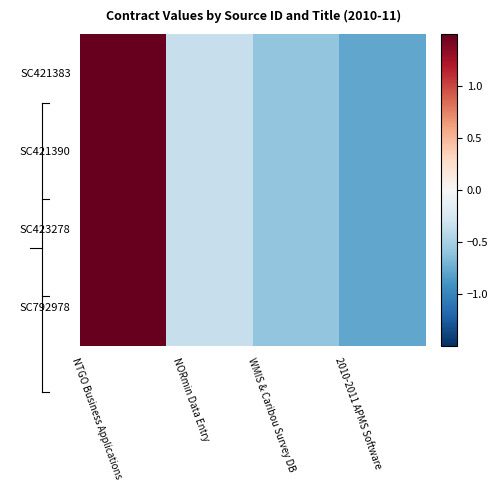

At which category does the chart reach its peak across all series?

NTGO Business Applications